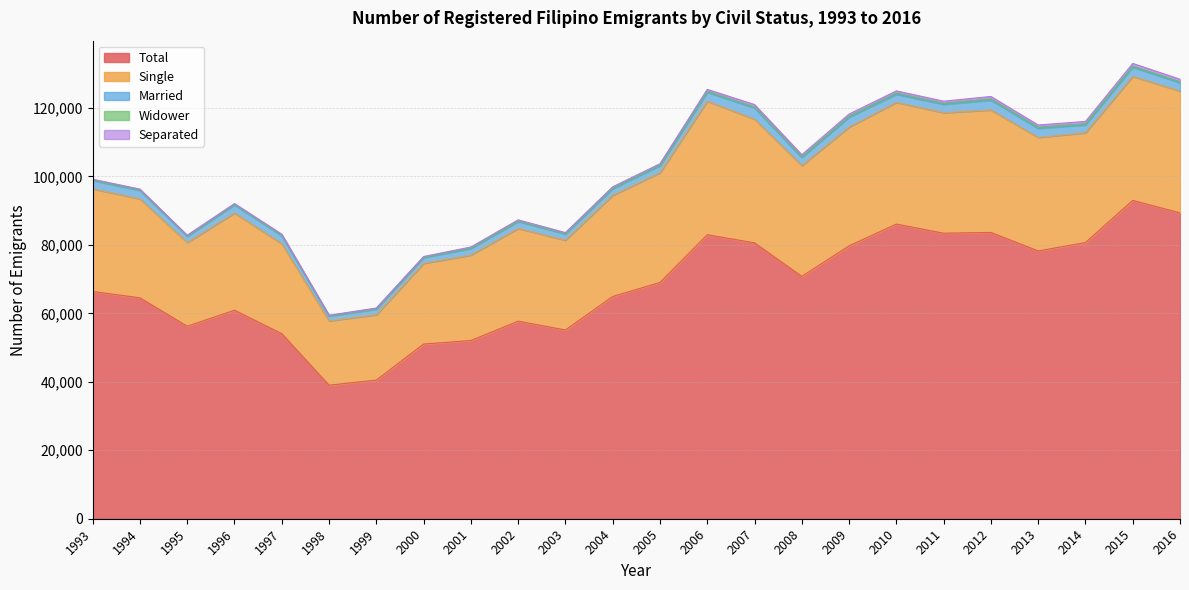

What is the maximum value for Widower?

401